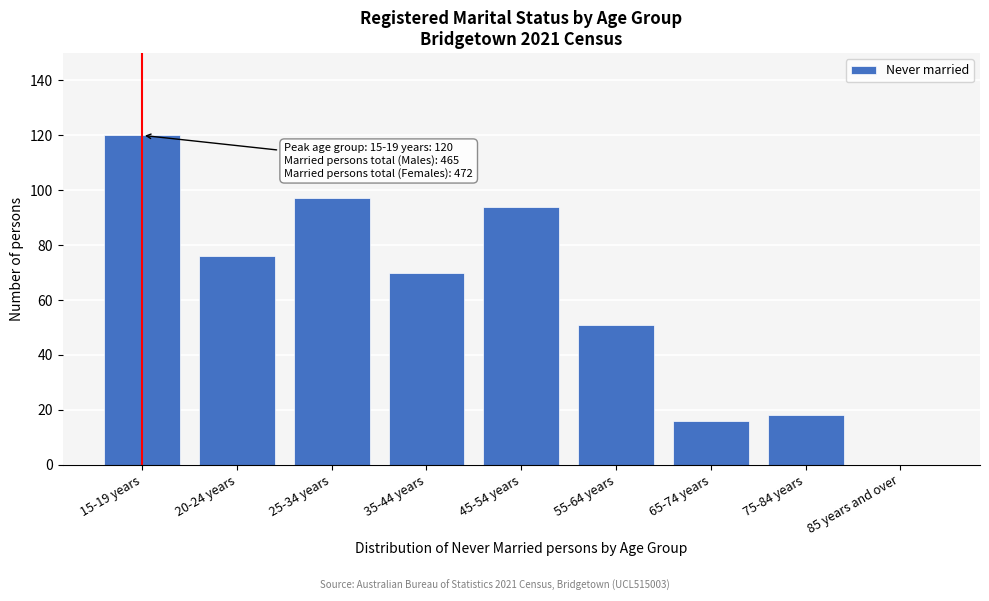

Reading left to right, list all the values displayed in this chart.

15-19 years=120	20-24 years=76	25-34 years=97	35-44 years=70	45-54 years=94	55-64 years=51	65-74 years=16	75-84 years=18	85 years and over=0